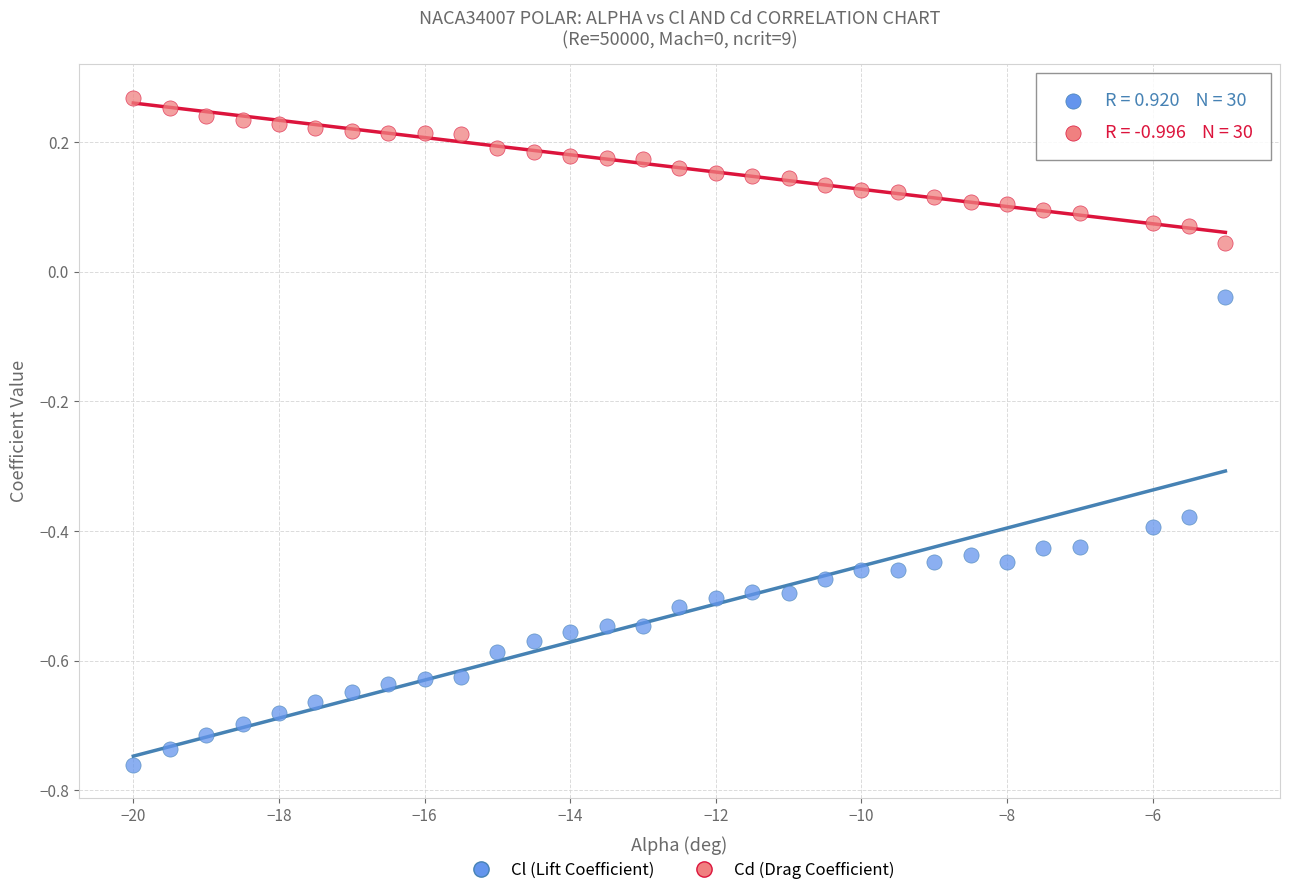

What are all the series names shown in the legend?

Cl (Lift Coefficient), Cd (Drag Coefficient)